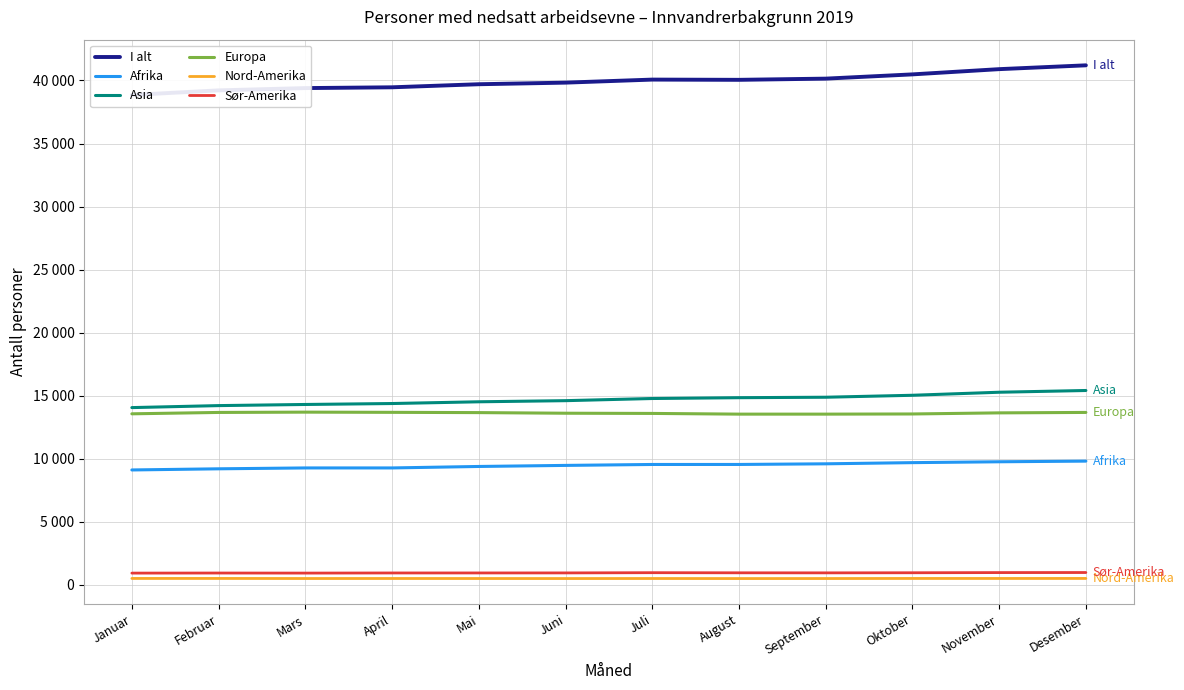

At which category is the sum across all series the highest?

Desember